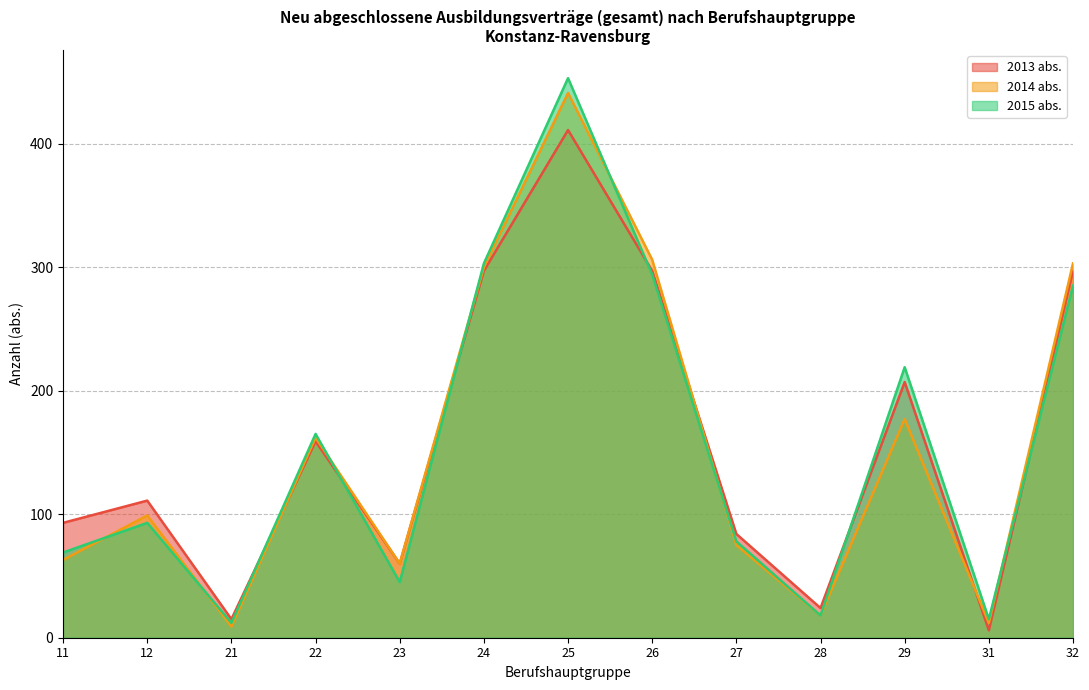

Rank the categories by 2014 abs. value from highest to lowest.

25, 26, 32, 24, 29, 22, 12, 27, 11, 23, 28, 31, 21